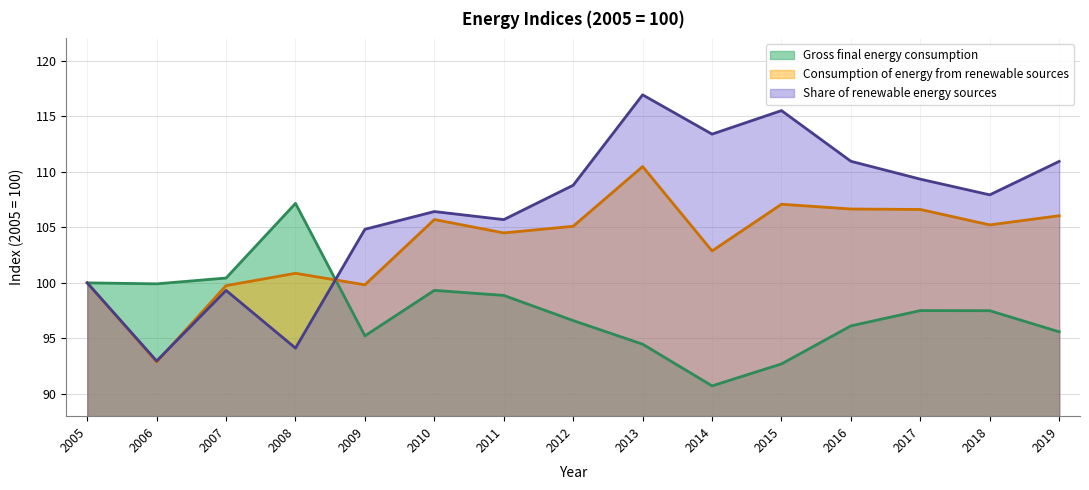

Which category has the highest value across all series?

2013